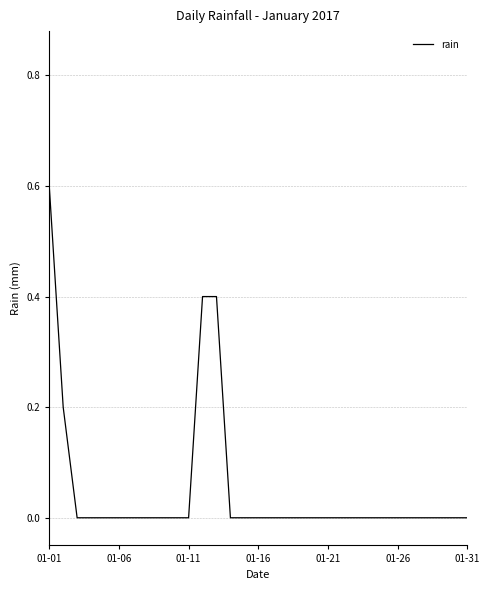

What is the greatest value displayed?

0.6